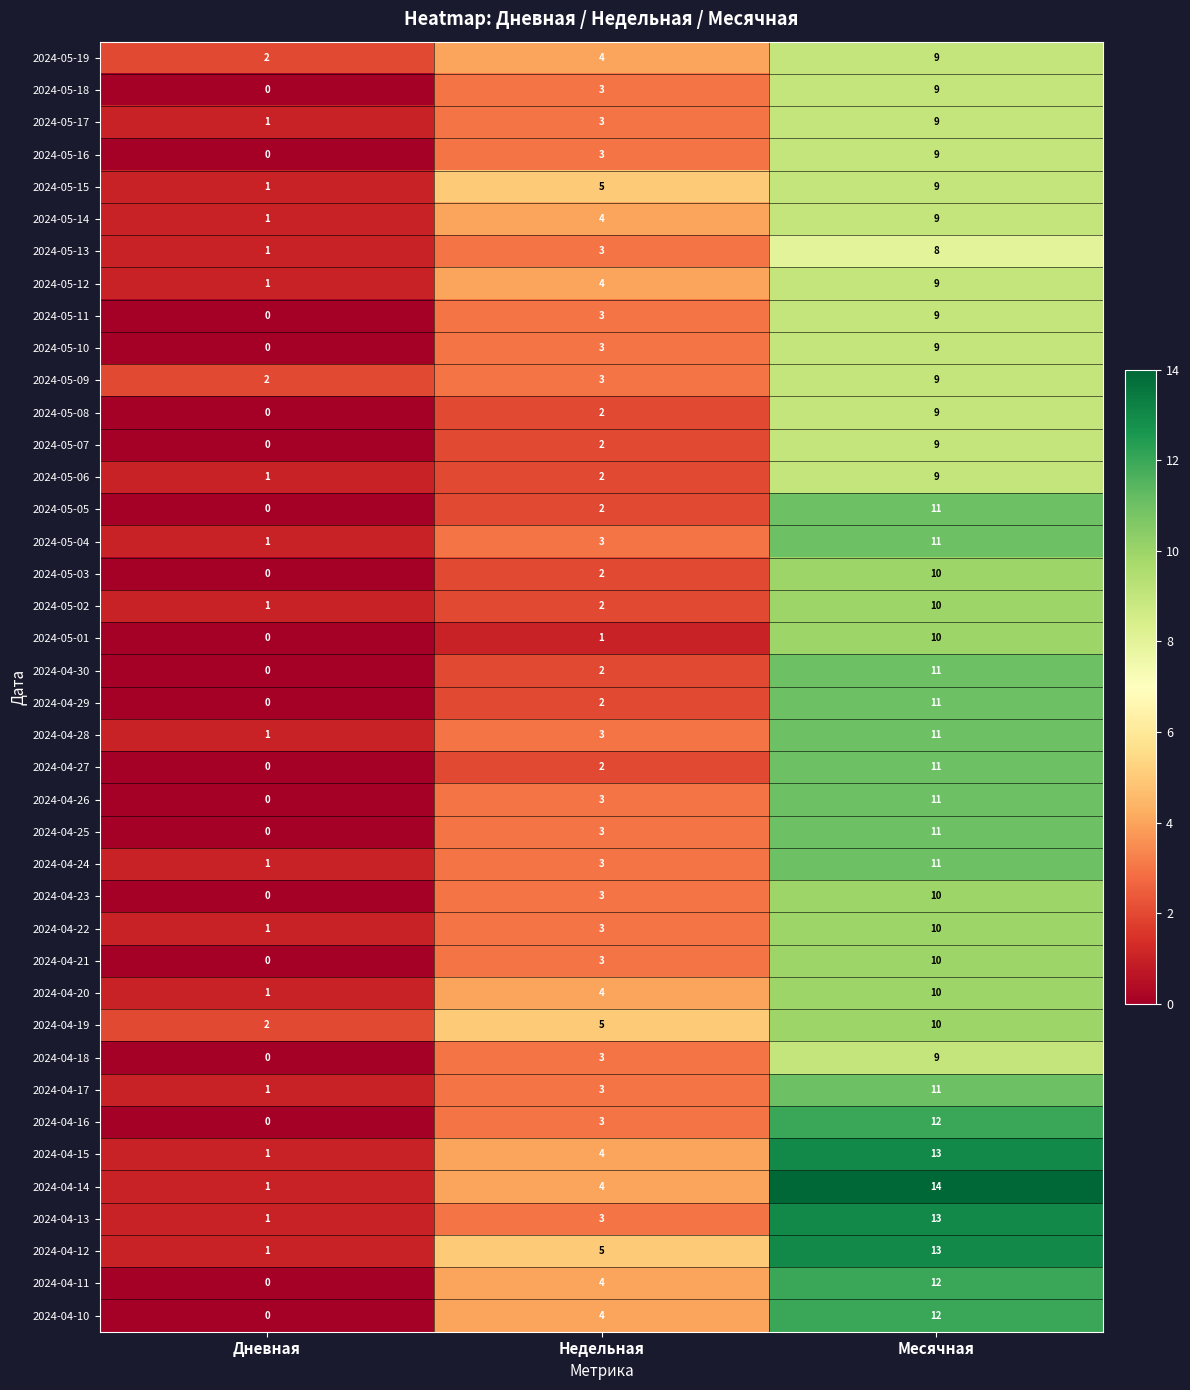

What is the total value across all series at Месячная?

413